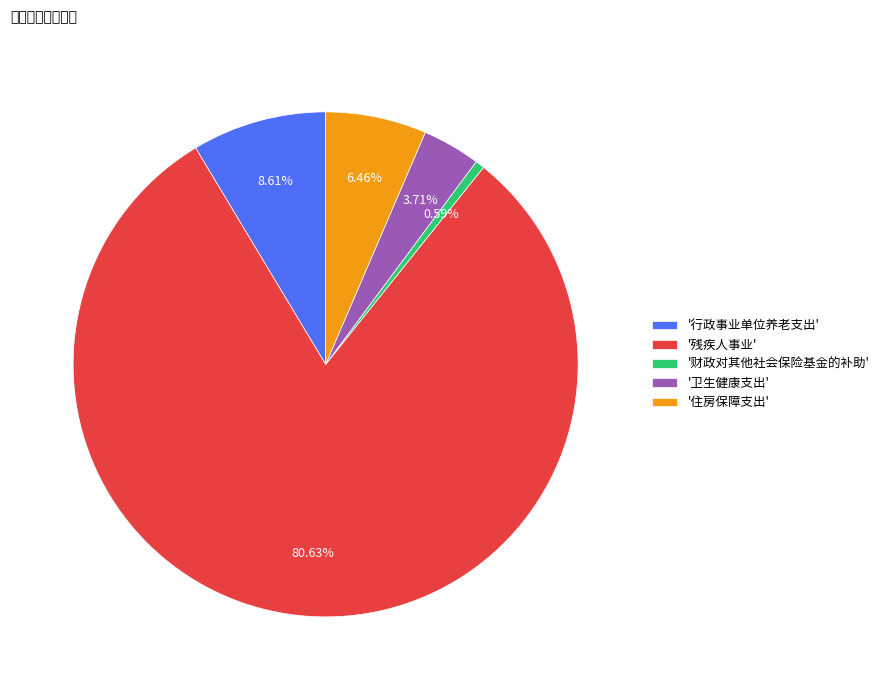

Which slice is the smallest?

'财政对其他社会保险基金的补助'